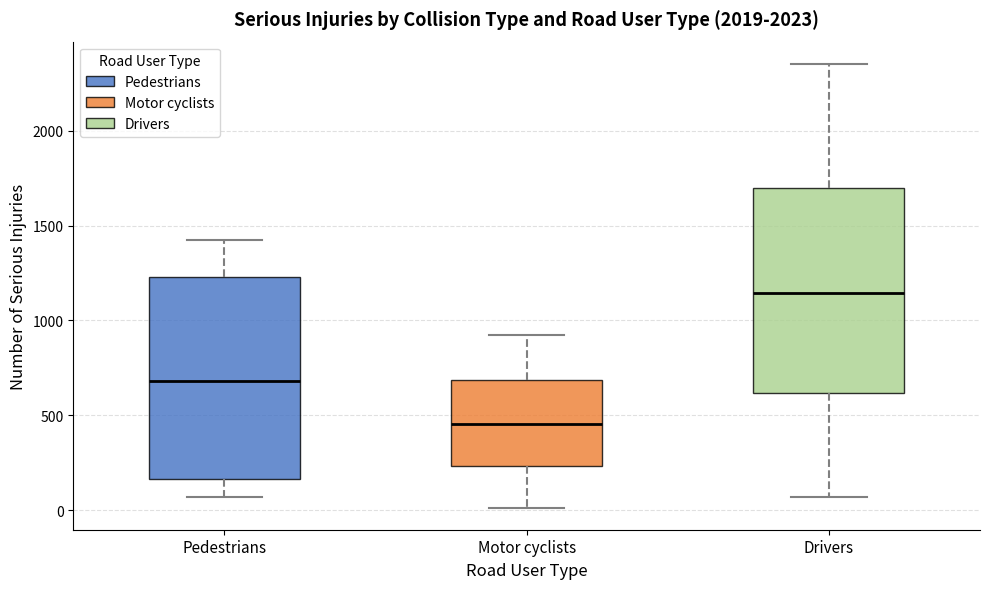

Which box's median line is the lowest?

Motor cyclists